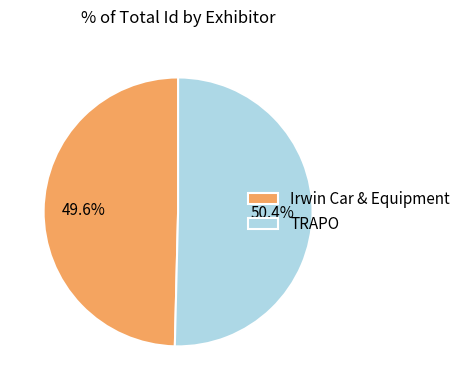

To the nearest percent, what is the difference between the largest and smallest slice percentages?

1%